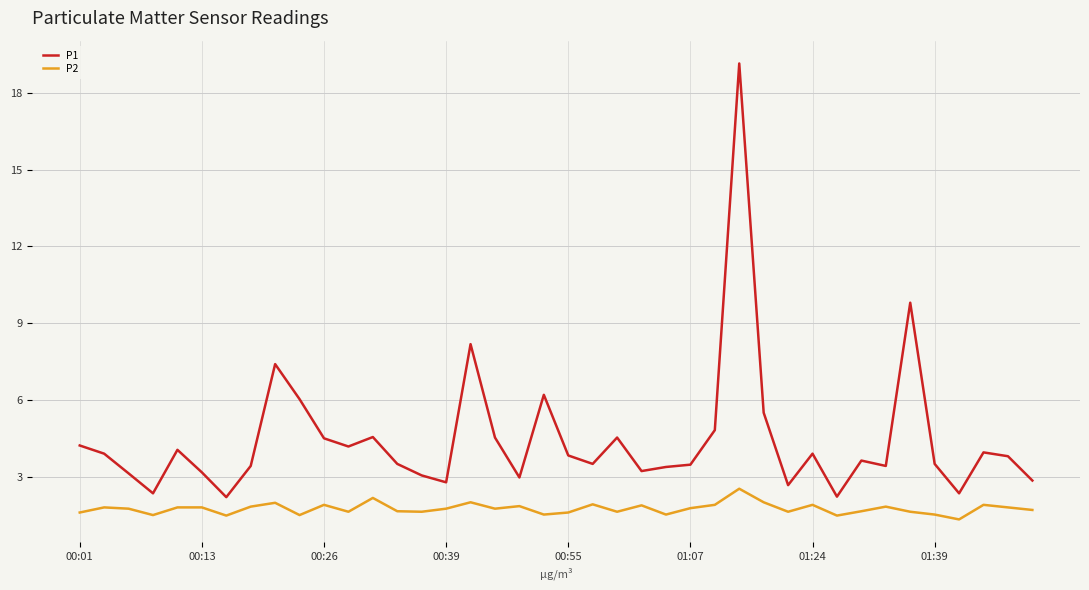

True or false: P2 and P1 cross at least once.

False